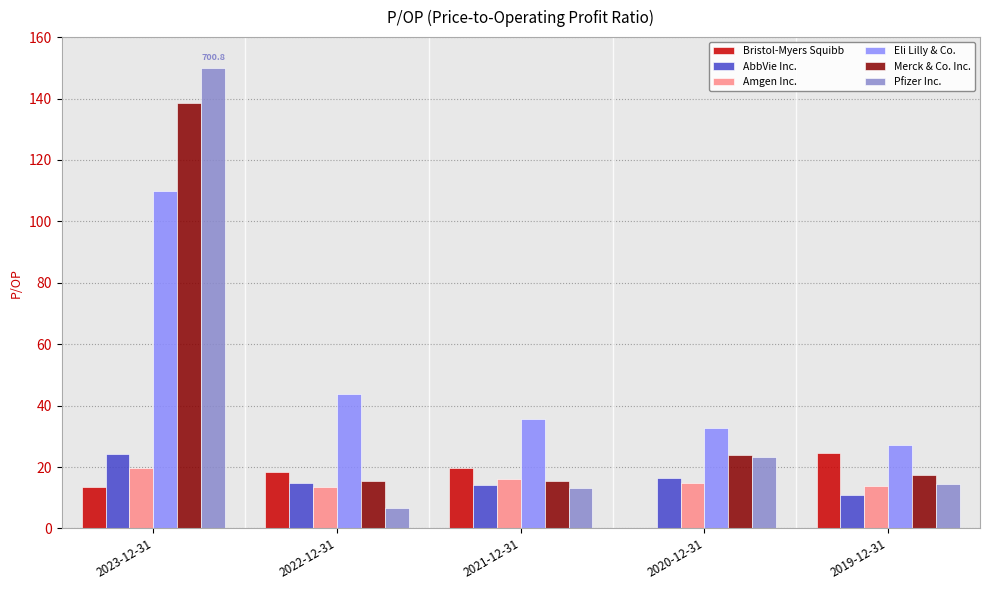

What is the total value across all series at 2022-12-31?

112.7